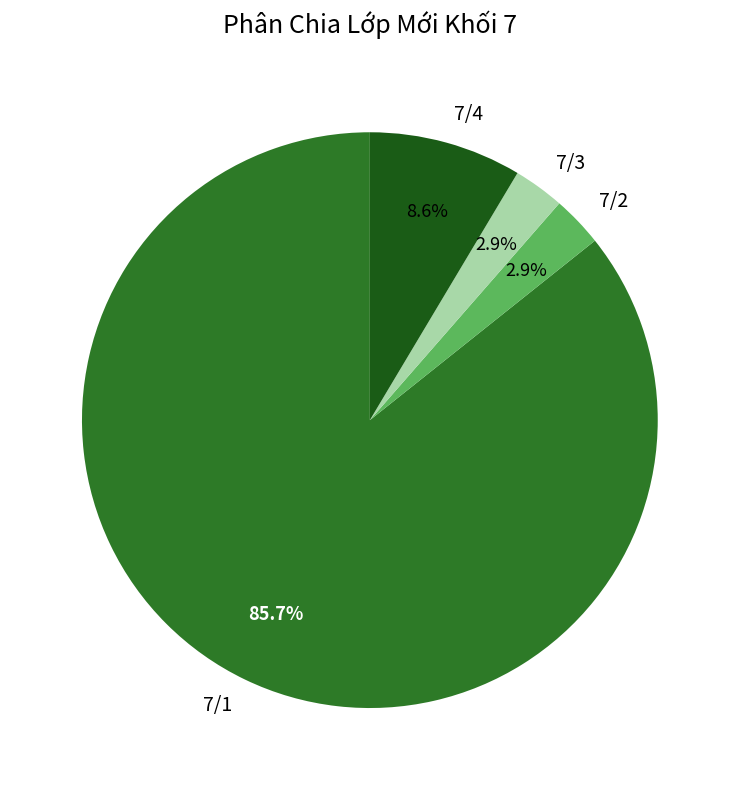

To the nearest percent, what portion does 7/4 represent?

9%